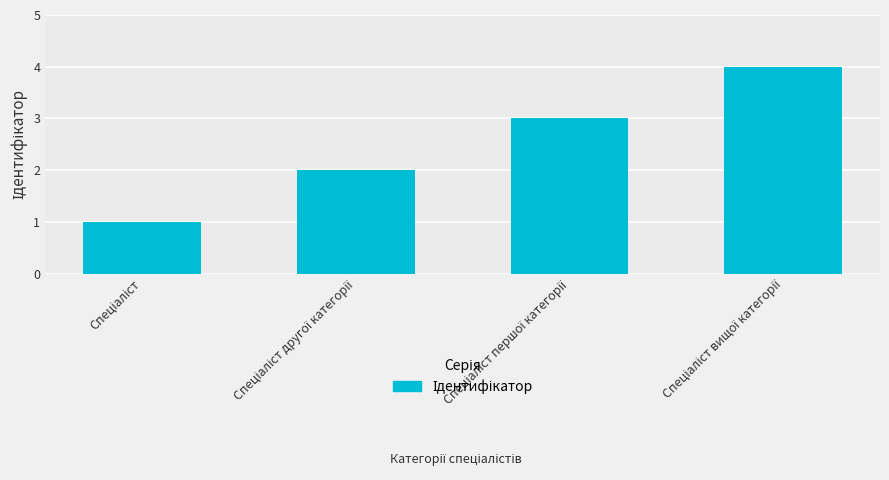

What is the difference between the maximum and minimum values?

3